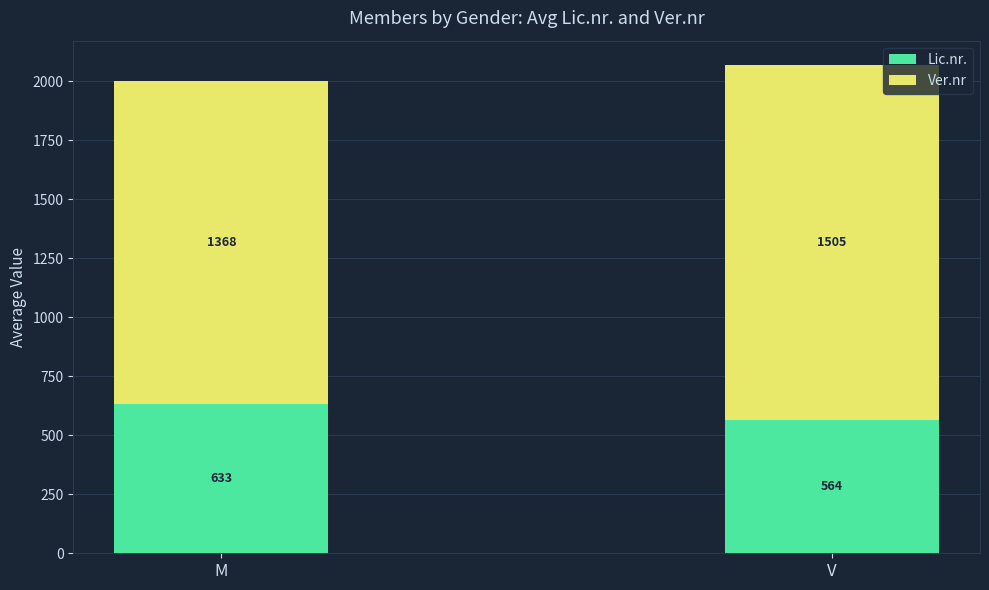

Is it true that Lic.nr. equals 633 at M?

True